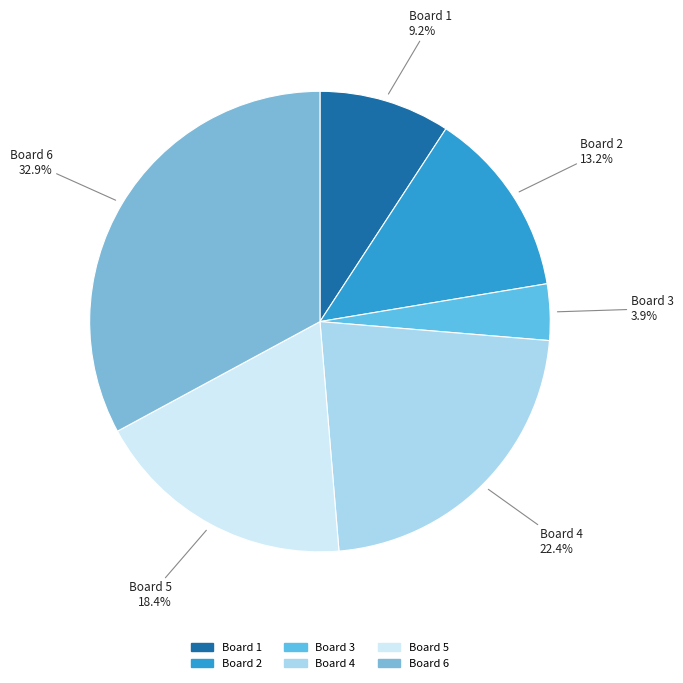

Is there any slice that represents more than half of the pie?

No